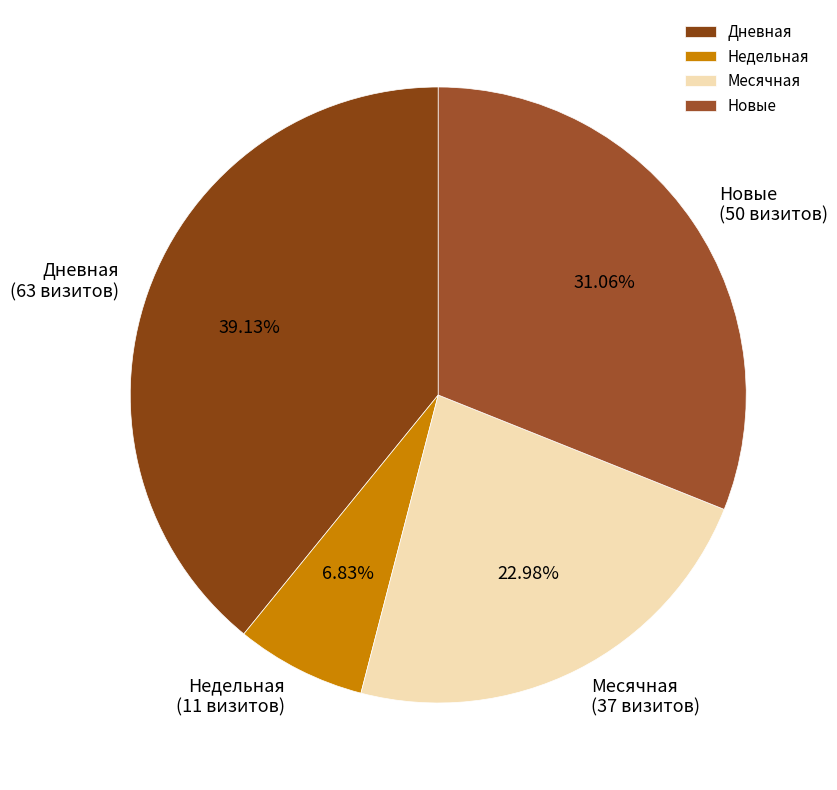

Which slice is the largest?

Дневная